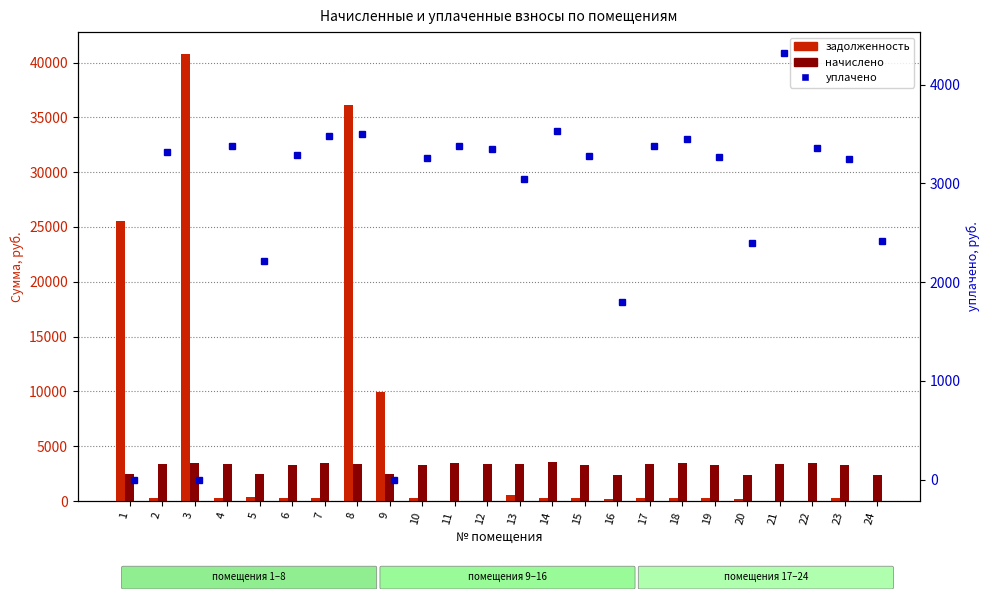

How many categories are shown in the chart?

24